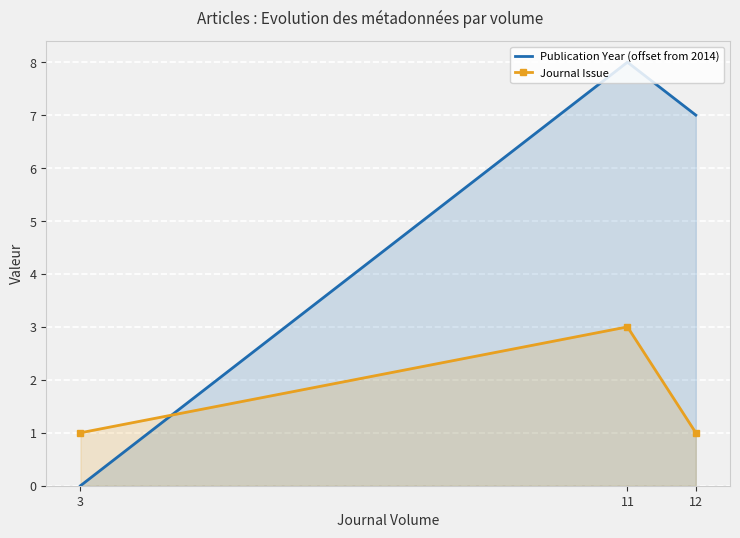

Reading left to right, transcribe all the data shown in this chart.

Publication Year (offset from 2014): 3=0	11=8	12=7
Journal Issue: 3=1	11=3	12=1